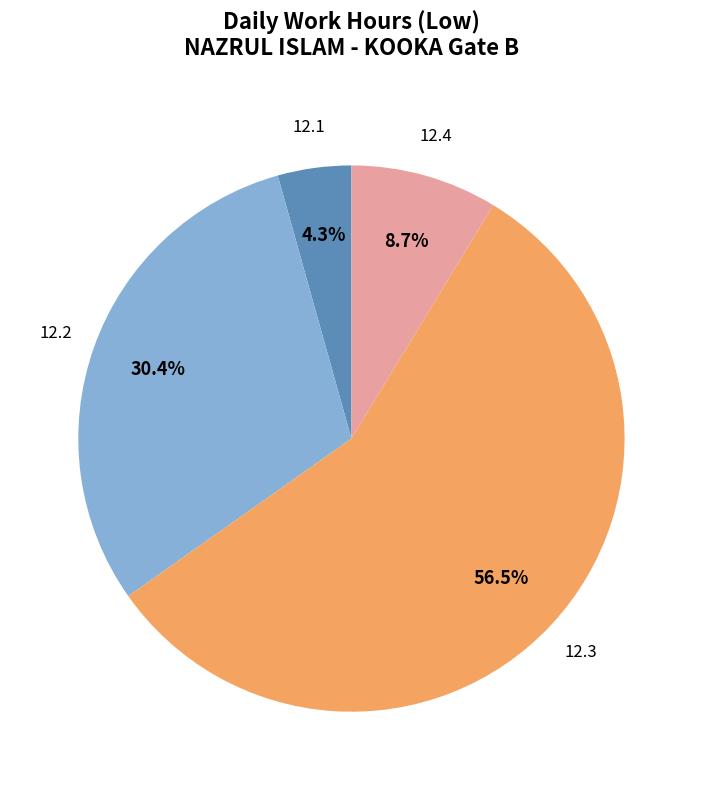

To the nearest percent, what is the average slice percentage?

25%